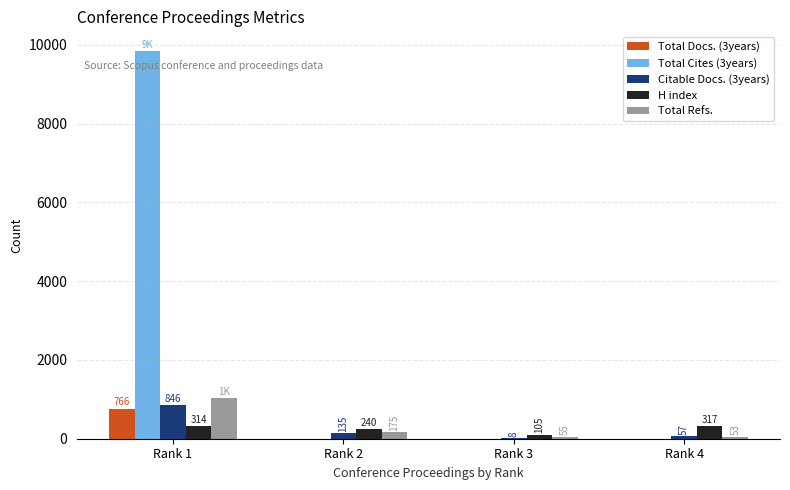

Which series has the widest spread of values?

Total Cites (3years)